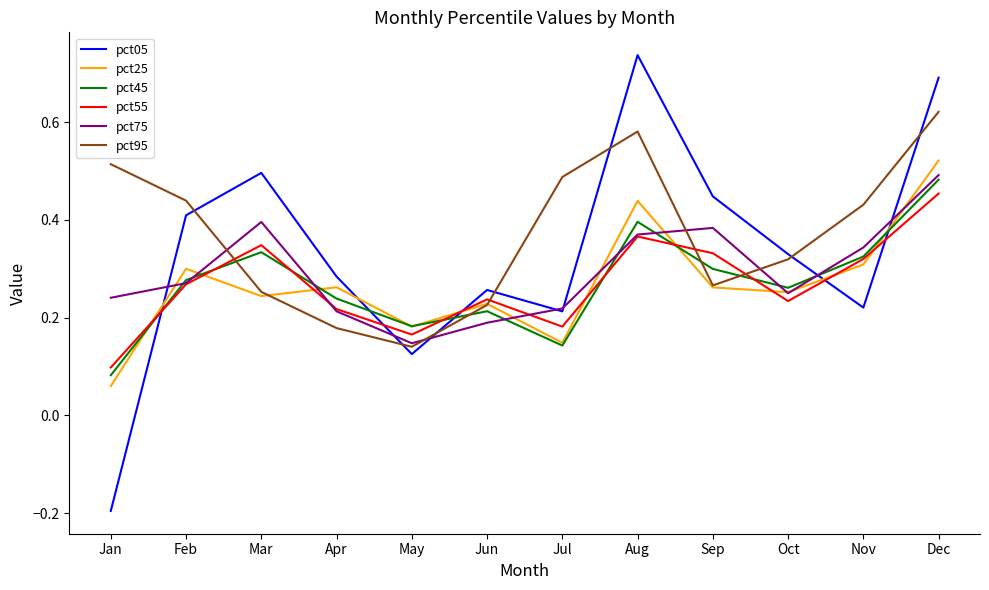

True or false: pct05 has more than 0 points higher than both neighbors.

True